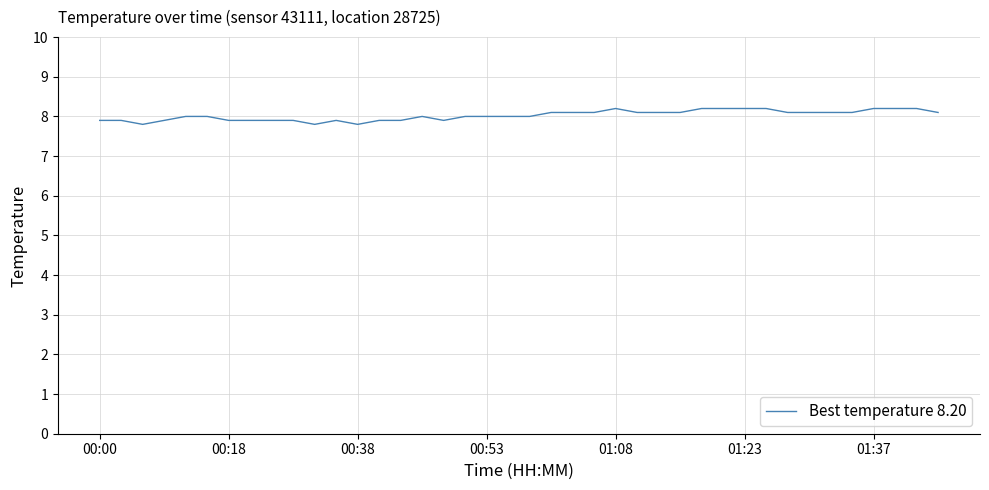

Does the chart have visible grid lines?

Yes